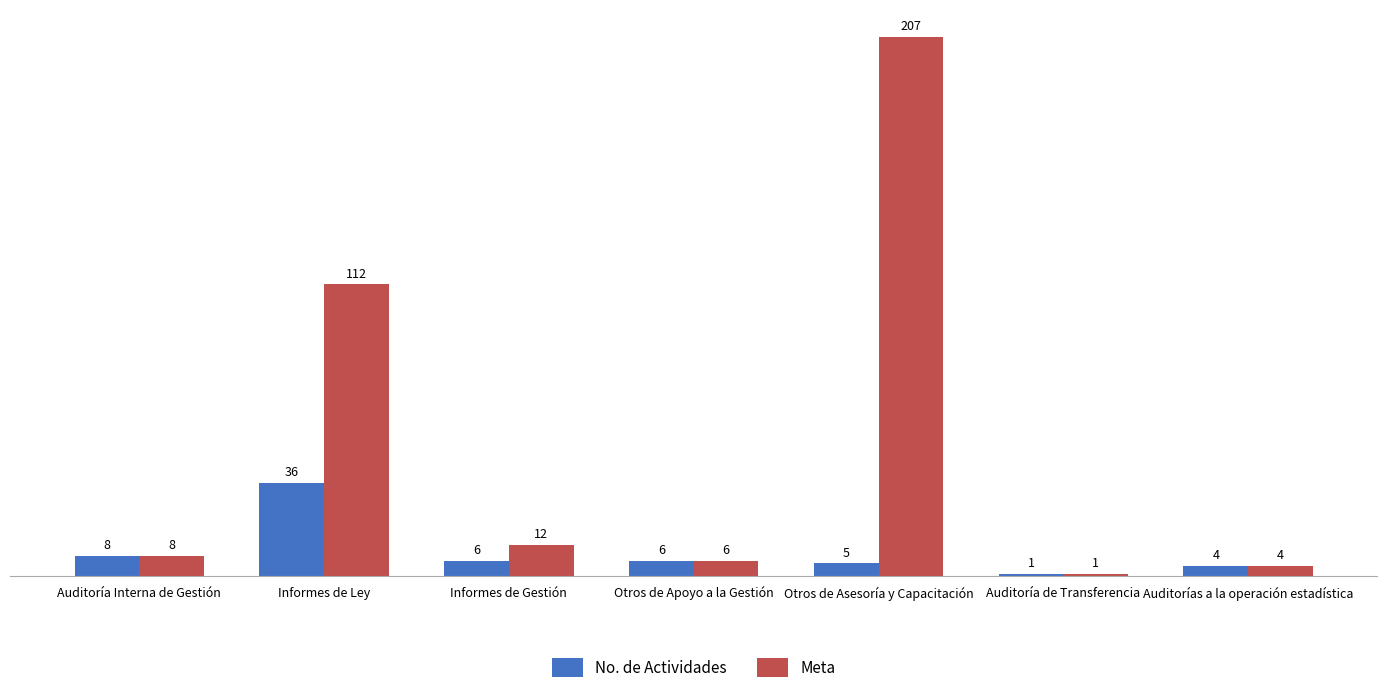

What position from the left is Otros de Apoyo a la Gestión?

4